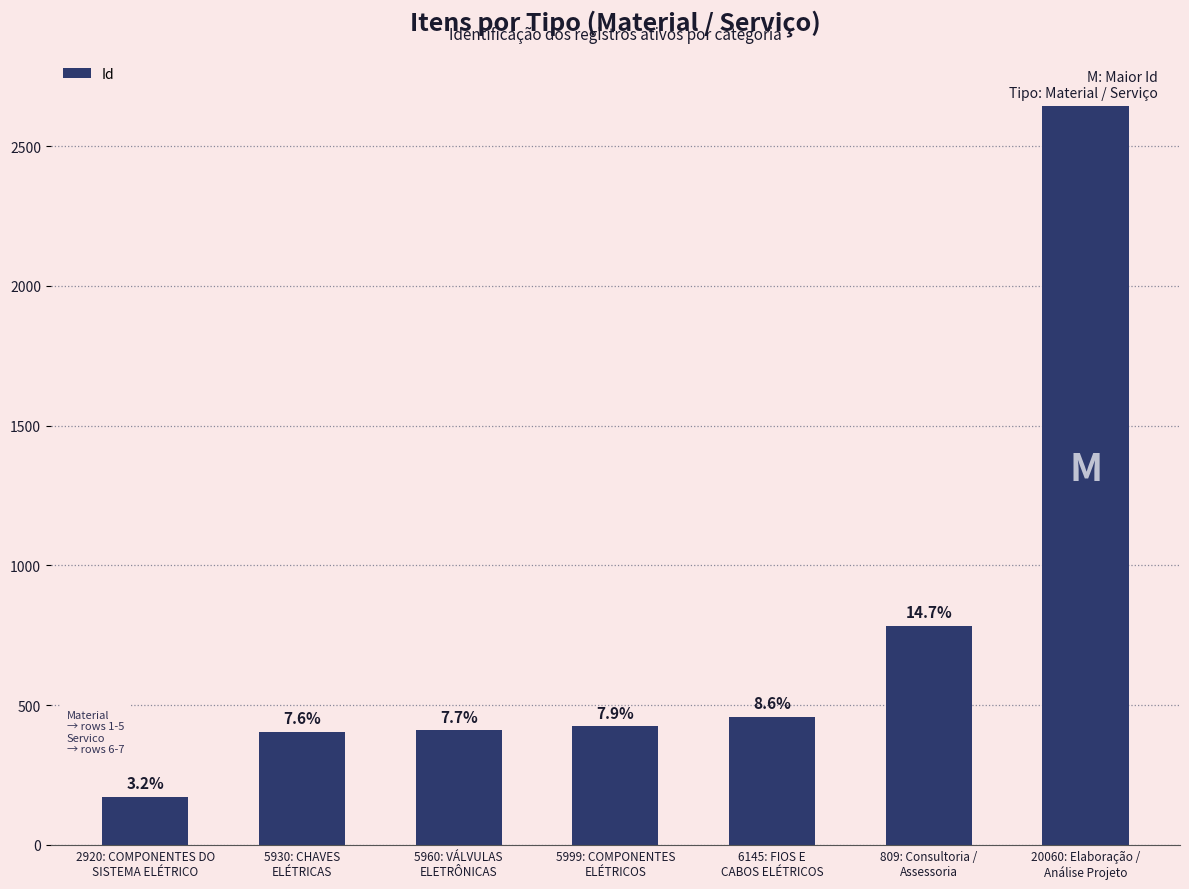

What is the smallest value displayed?

172